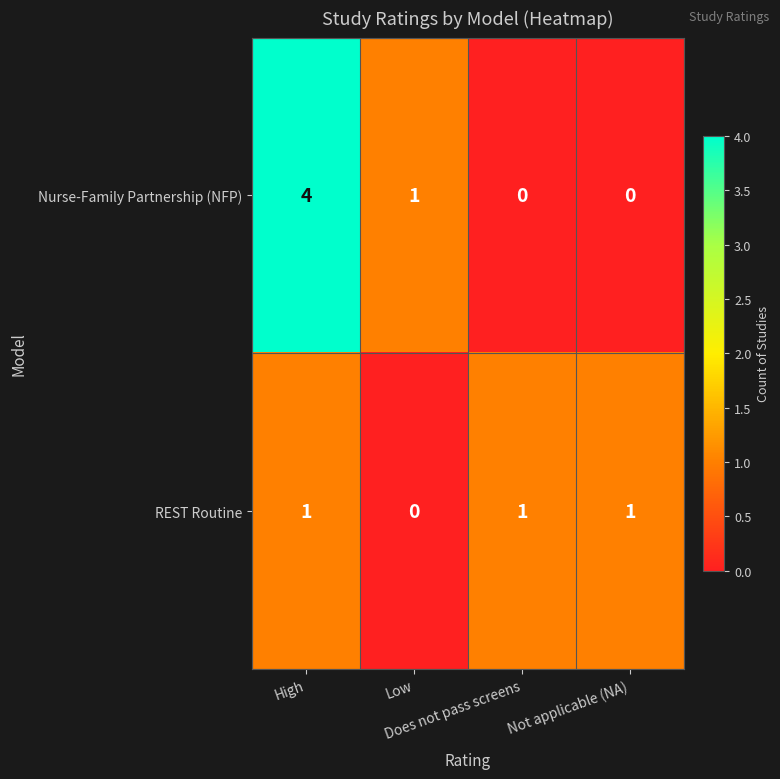

How many data points does each series have?

4